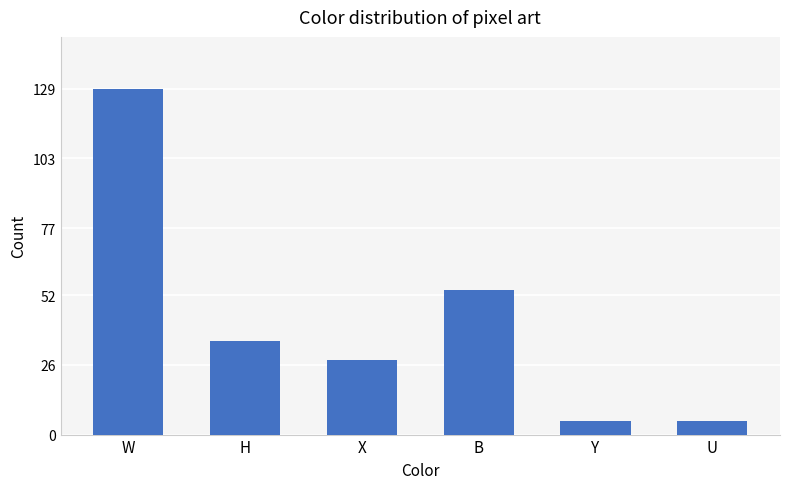

Are the bars grouped side by side (vs. stacked)?

No